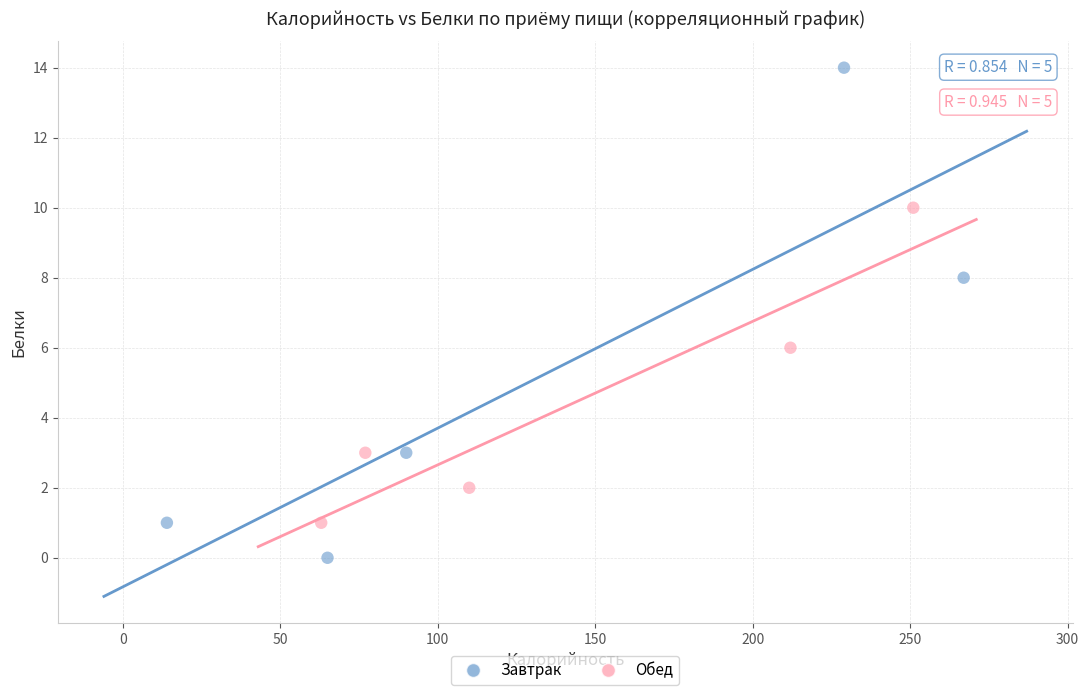

Which series contains the lowest Y value?

Завтрак